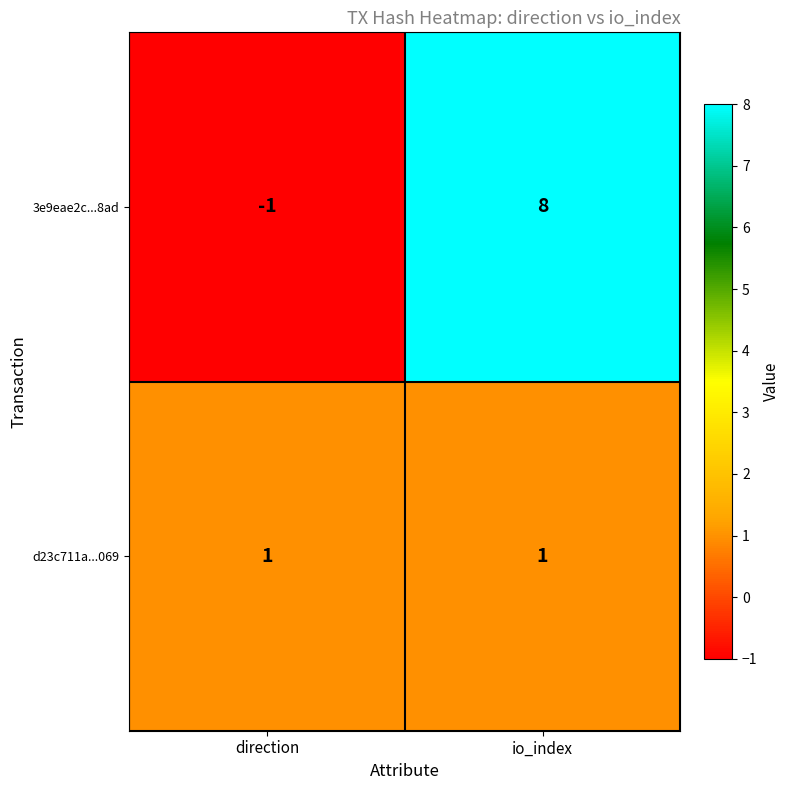

Reading right to left, list all the values displayed in this chart.

3e9eae2c...8ad: io_index=8	direction=-1
d23c711a...069: io_index=1	direction=1